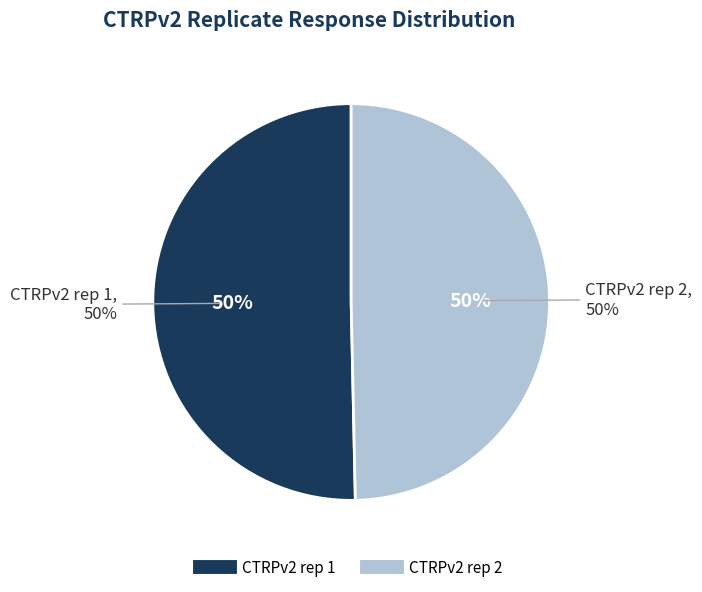

Does any single category account for the majority?

No